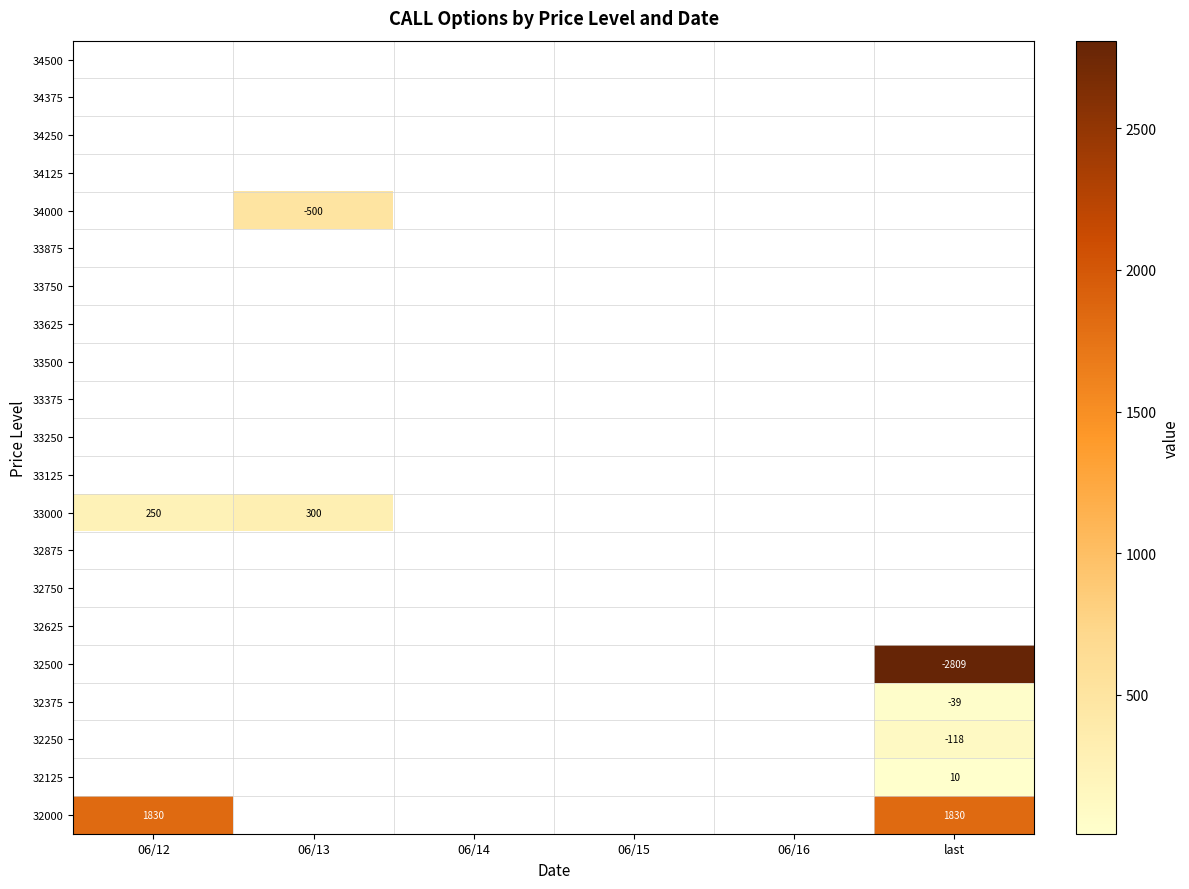

The value of 34500 at 06/15 is 0. True or false?

True